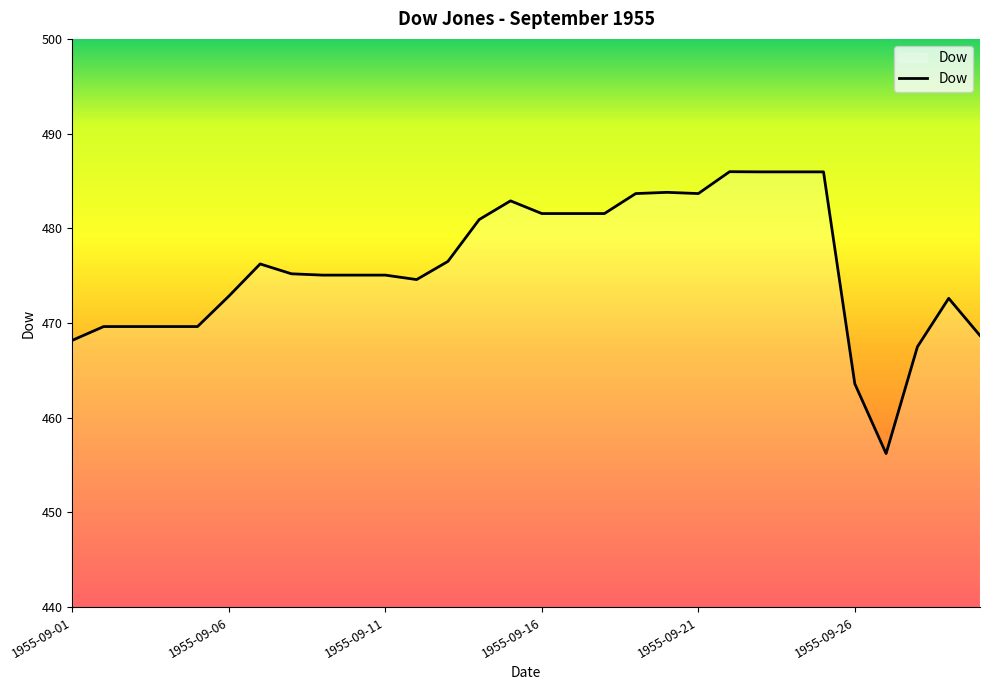

True or false: the data has more than 0 interior local peaks.

True